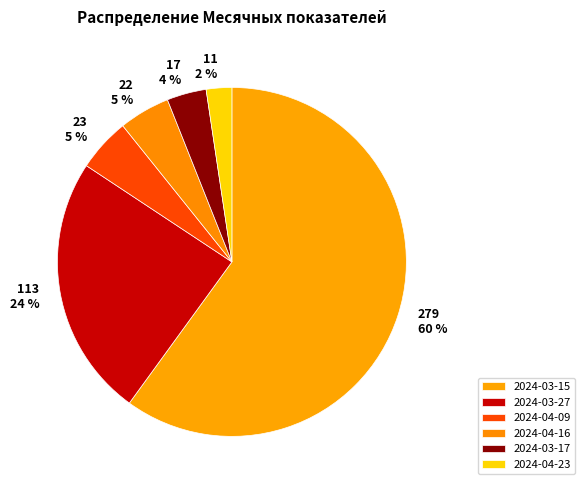

Does 2024-04-16 account for over 50% of the chart?

No